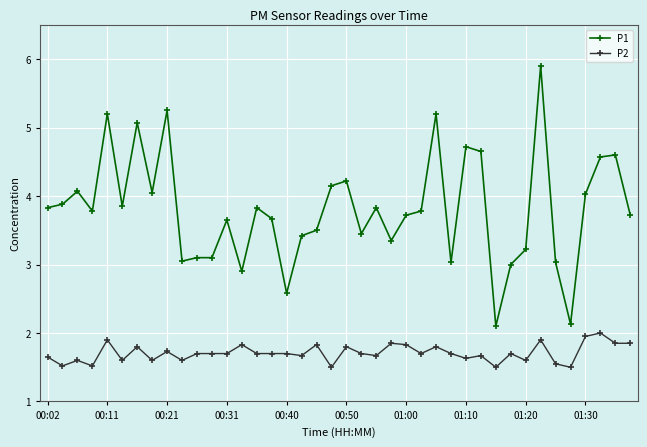

What is the sum of all P1 values?

152.2